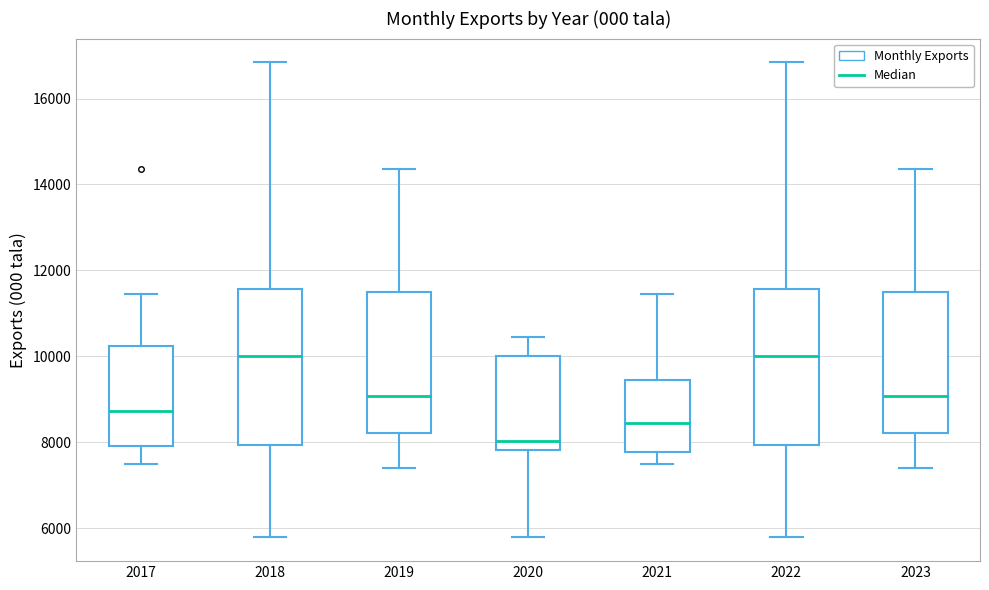

Reading left to right, transcribe this box plot: for each box, give where its median line is, the range the box spans, and where its two whiskers end, as read against the y-axis. The values are not printed on the chart, so give them approximately, as read against the axis.

2017: median 8800, box 8000 to 10200, whiskers 7400 to 11400
2018: median 10000, box 8000 to 11600, whiskers 5800 to 16800
2019: median 9000, box 8200 to 11400, whiskers 7400 to 14400
2020: median 8000, box 7800 to 10000, whiskers 5800 to 10400
2021: median 8400, box 7800 to 9400, whiskers 7400 to 11400
2022: median 10000, box 8000 to 11600, whiskers 5800 to 16800
2023: median 9000, box 8200 to 11400, whiskers 7400 to 14400